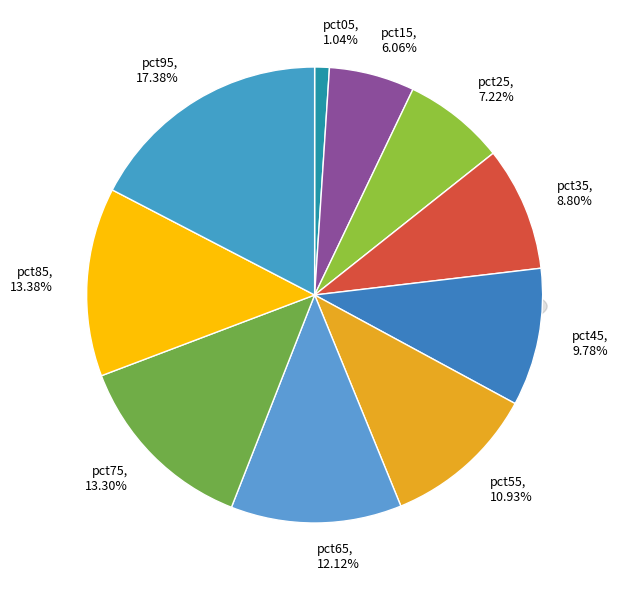

The pct35 slice represents 22% of the pie. True or false?

False